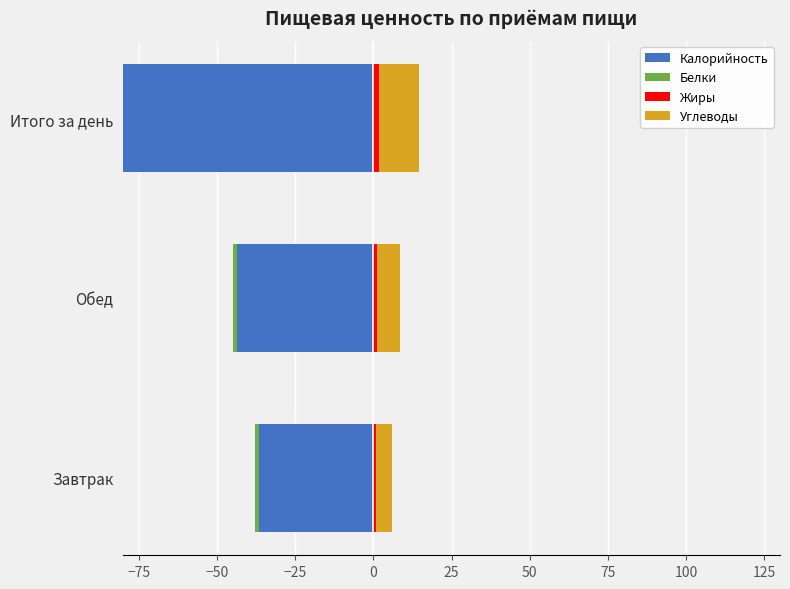

What is the greatest value displayed?

12.6